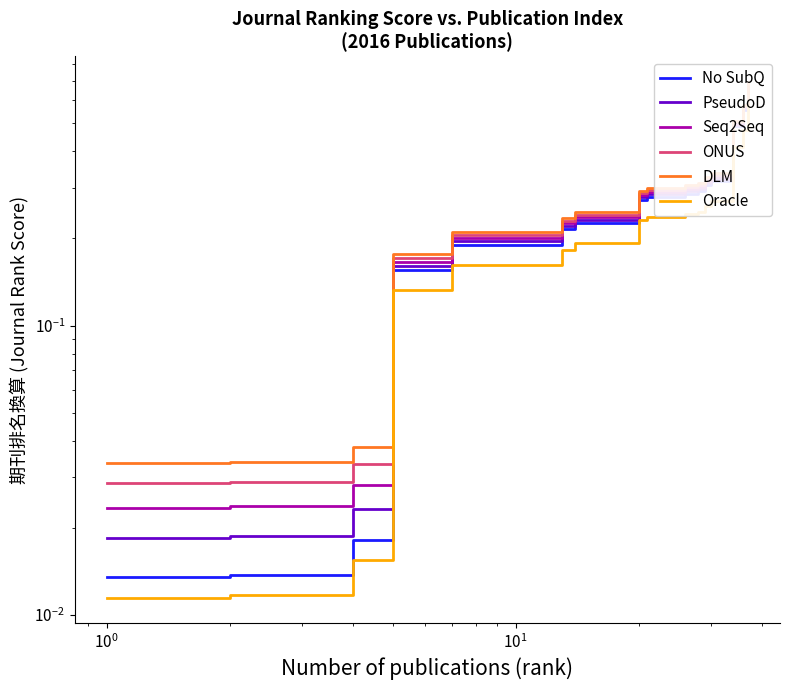

What is the average value of the PseudoD series?

0.3